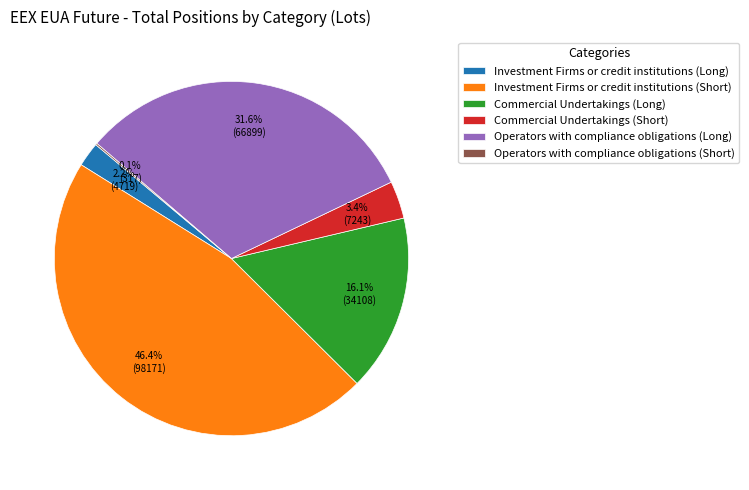

Approximately how many times larger is the value at Operators with compliance obligations (Long) compared to Commercial Undertakings (Long)?

2.0